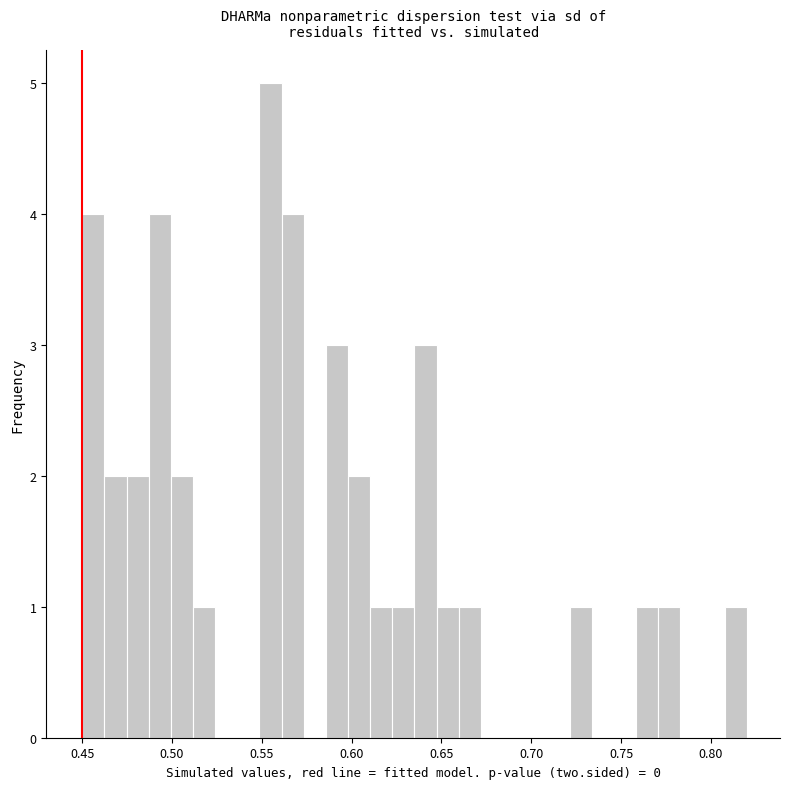

Read against the x-axis, roughly where is the centre of the tallest bar?

0.555